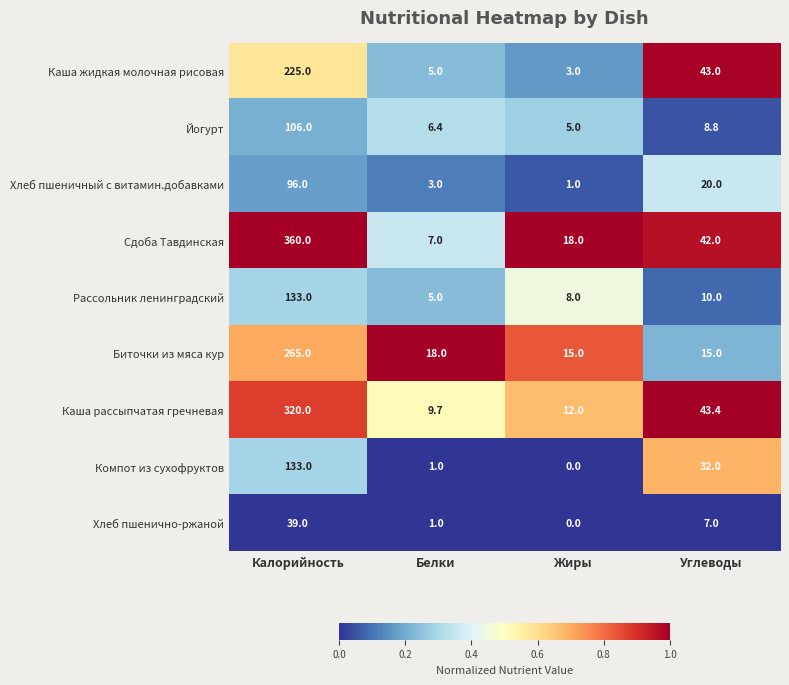

Rank the series at Углеводы from lowest to highest value.

Хлеб пшенично-ржаной, Йогурт, Рассольник ленинградский, Биточки из мяса кур, Хлеб пшеничный с витамин.добавками, Компот из сухофруктов, Сдоба Тавдинская, Каша жидкая молочная рисовая, Каша рассыпчатая гречневая